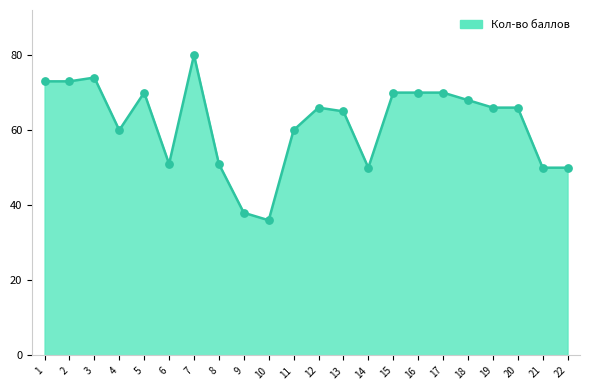

What is the change in value from 3 to 16?

-4